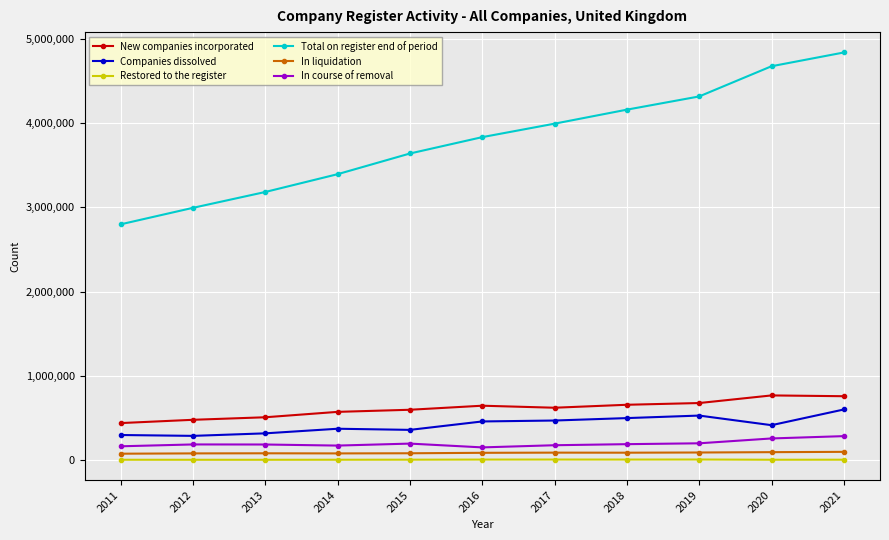

What is the spread (max minus min) of values at 2013?

3177614